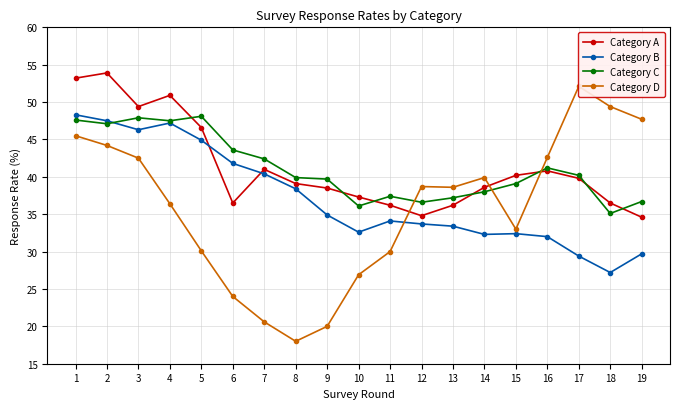

What are all the series names shown in the legend?

Category A, Category B, Category C, Category D